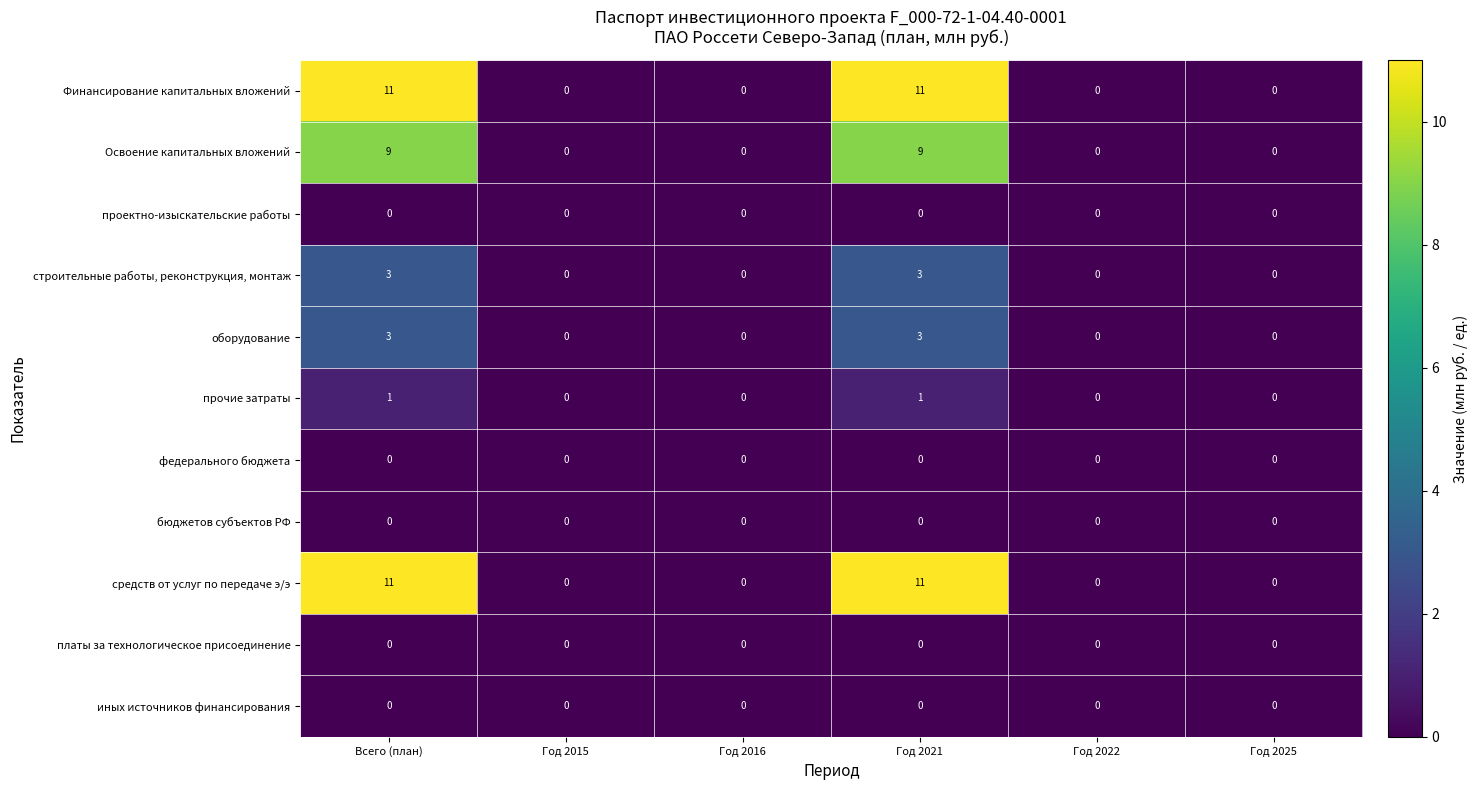

What is the sum of all оборудование values?

6